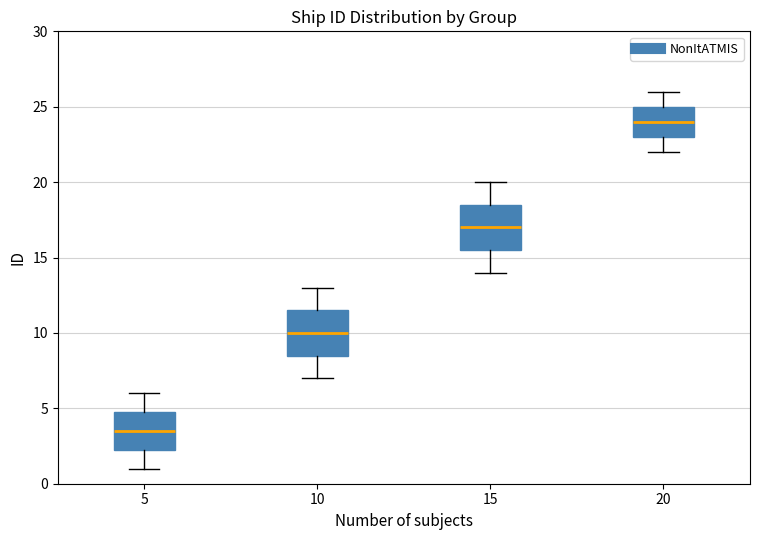

Reading left to right, read every box against the y-axis: the position of its median line, the range the box covers, and the ends of its whiskers. The values are not printed on the chart, so give them approximately, as read against the axis.

5: median 3.5, box 2.5 to 5.0, whiskers 1.0 to 6.0
10: median 10.0, box 8.5 to 11.5, whiskers 7.0 to 13.0
15: median 17.0, box 15.5 to 18.5, whiskers 14.0 to 20.0
20: median 24.0, box 23.0 to 25.0, whiskers 22.0 to 26.0